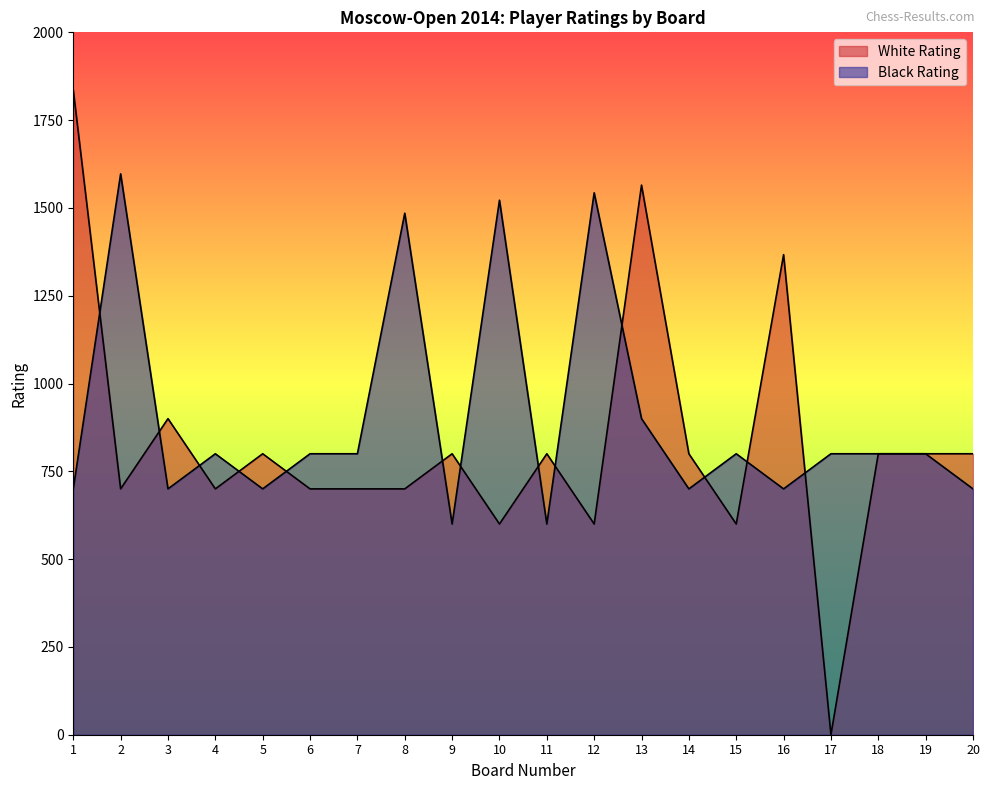

How many data points in White Rating are less than 800?

9